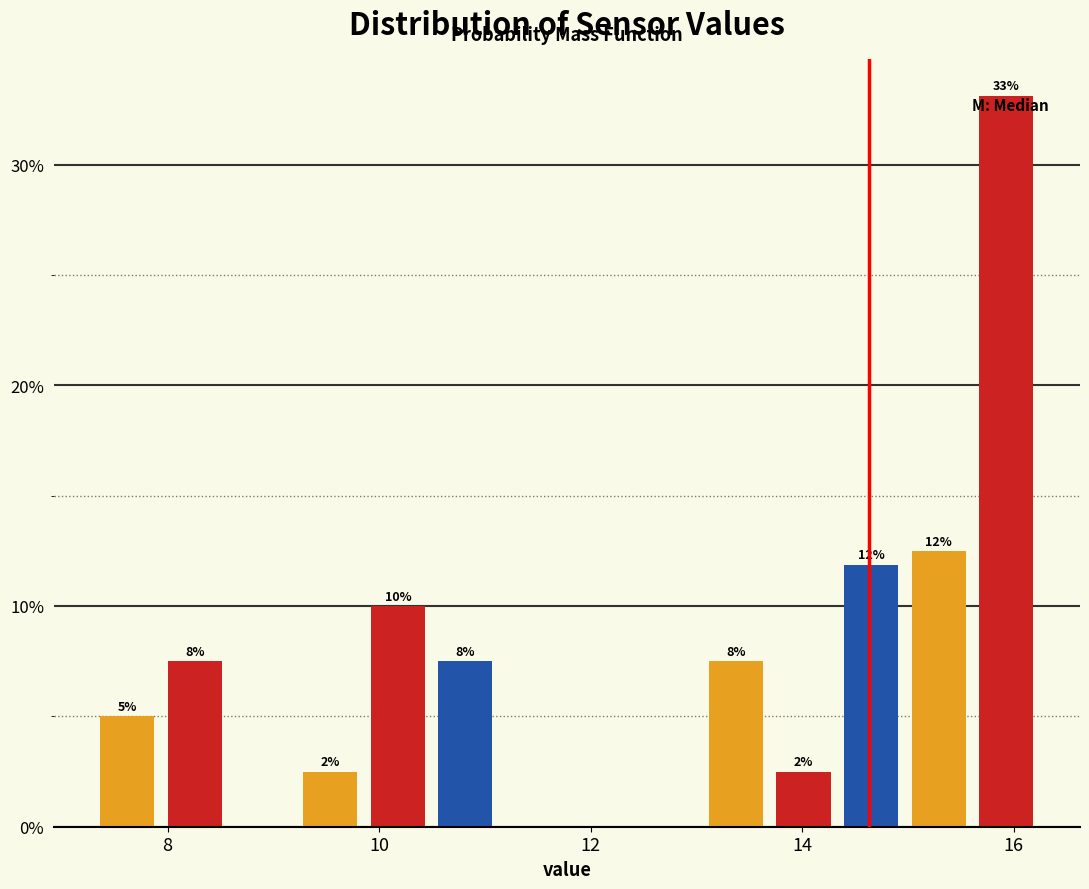

Read against the x-axis, roughly where is the centre of the tallest bar?

16.0